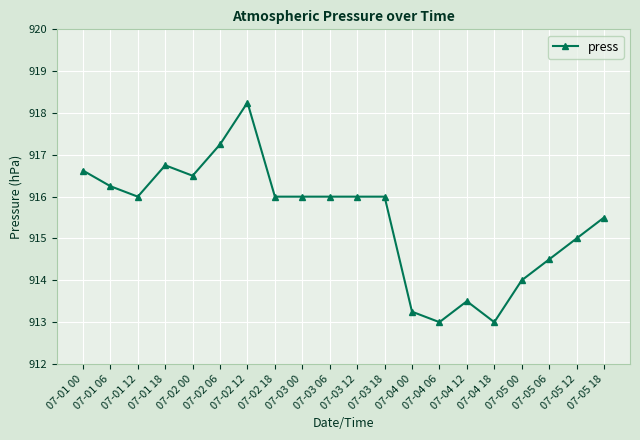

What is the change in value from 07-02 00 to 07-05 00?

-2.5